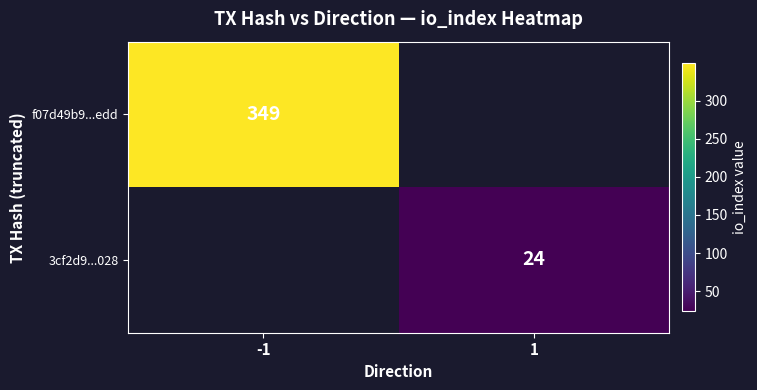

Count the number of data series in this chart.

2